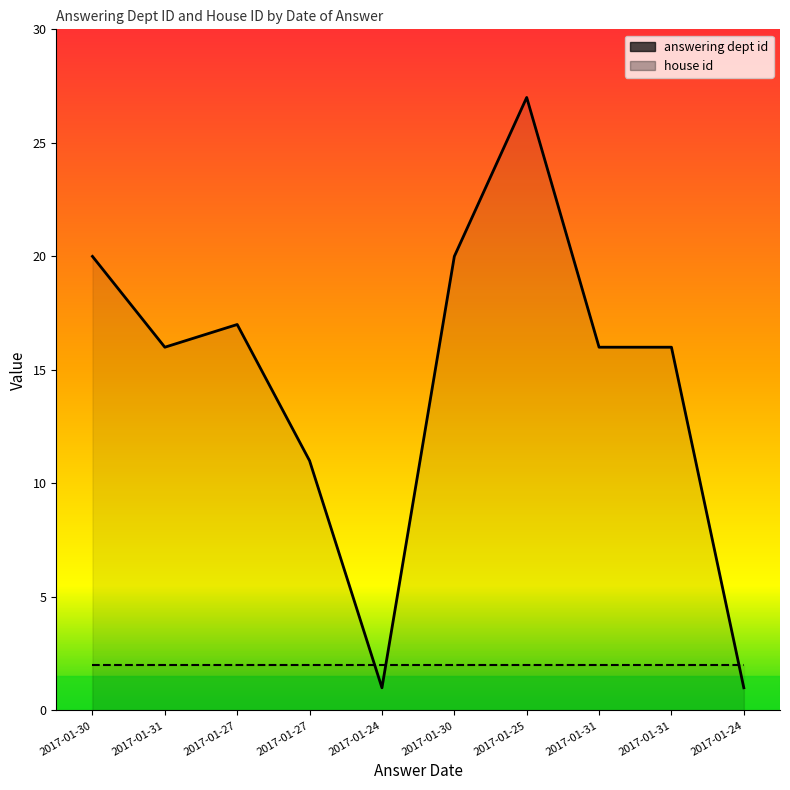

List the series in order of their peak value, highest first.

answering dept id, house id